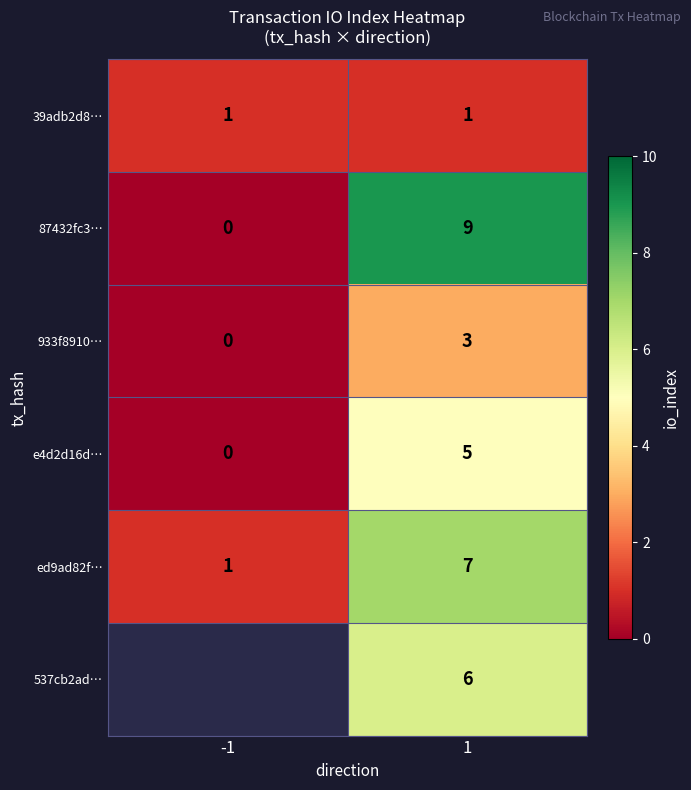

Between 1 and -1, which is larger?

1